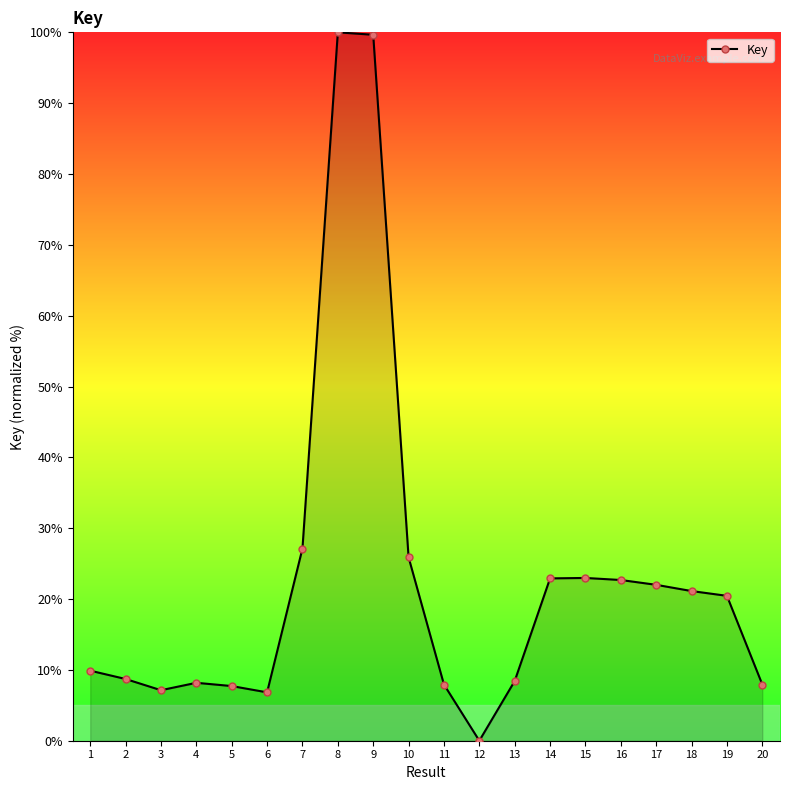

What is the difference between the values at 13 and 4?

0.3